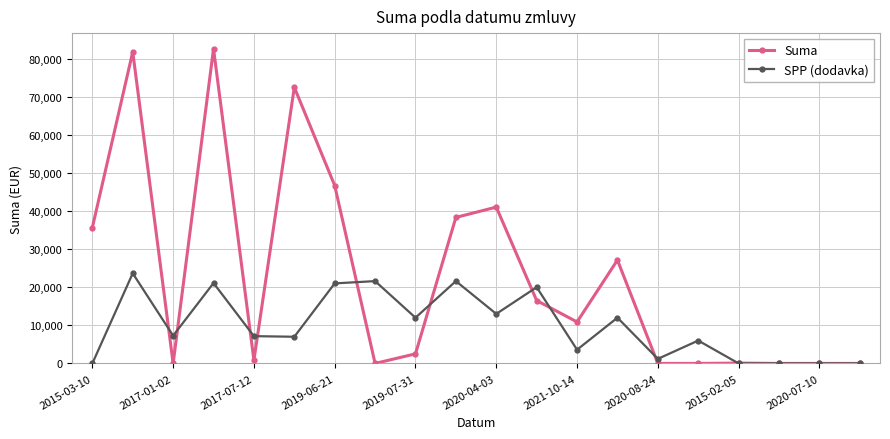

What is the value of the SPP (dodavka) point at the 7th from the left?

21000.0